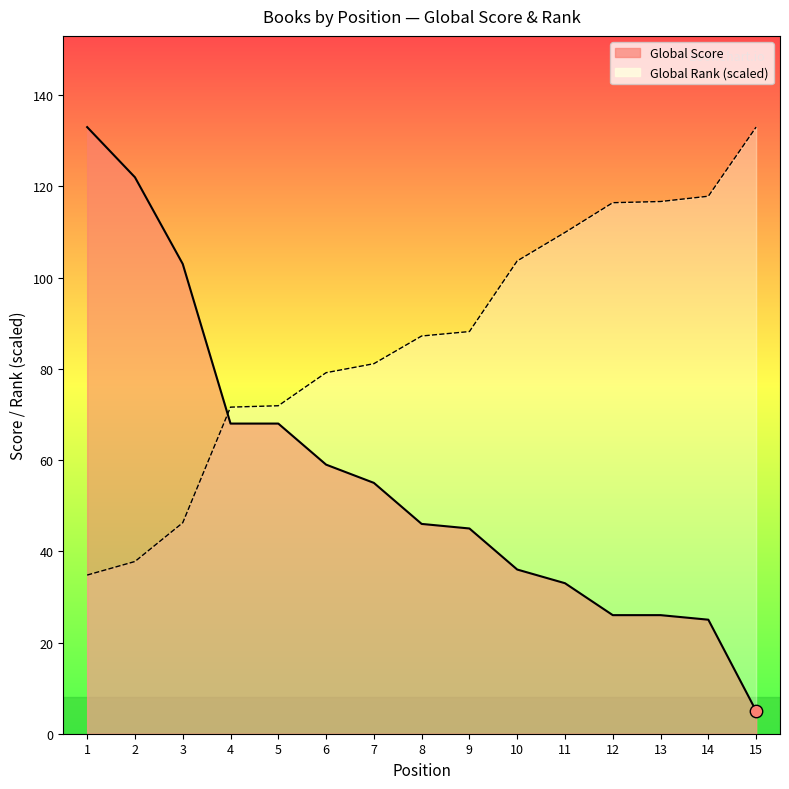

What are all the series names shown in the legend?

Global Rank, Global Score